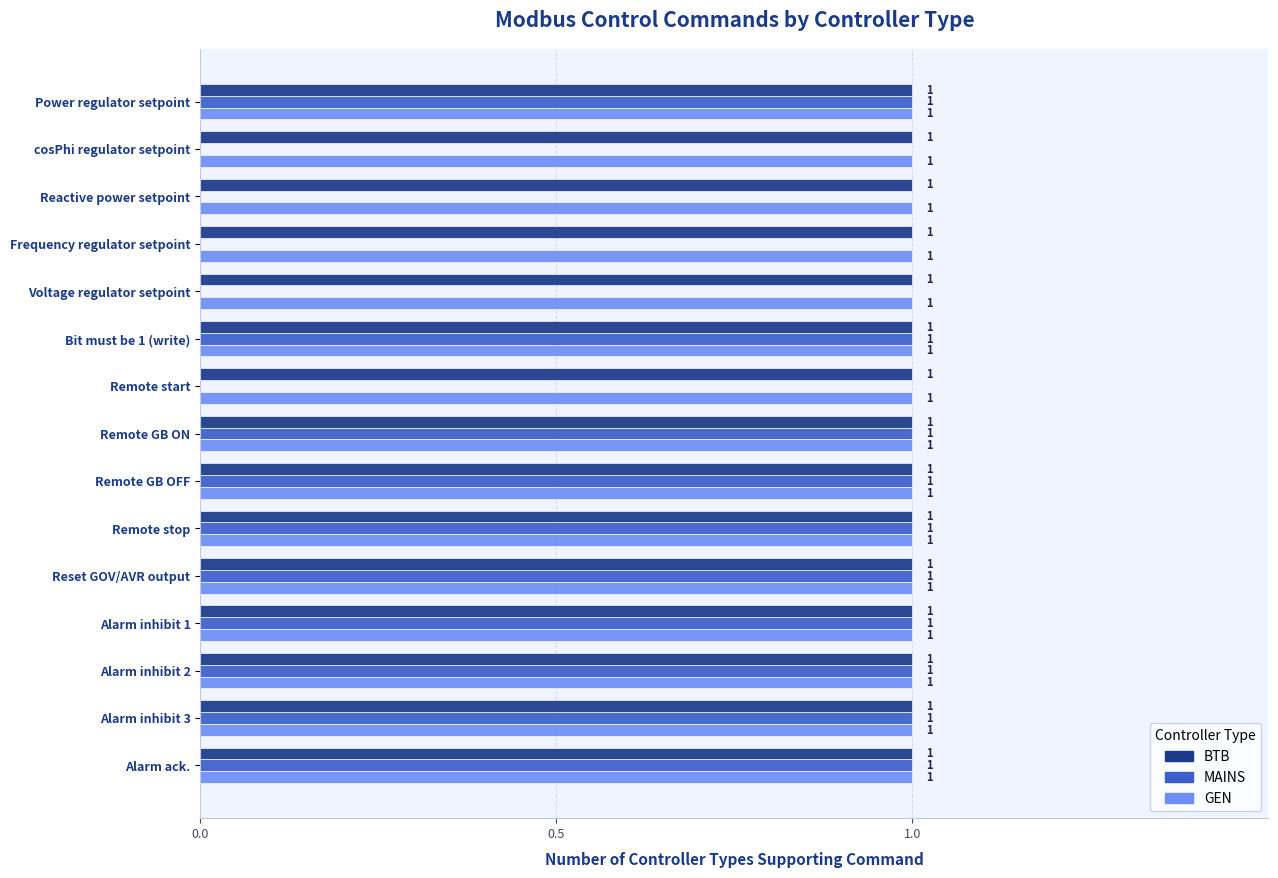

Is the value of BTB at Power regulator setpoint greater than the value of MAINS at Voltage regulator setpoint?

Yes